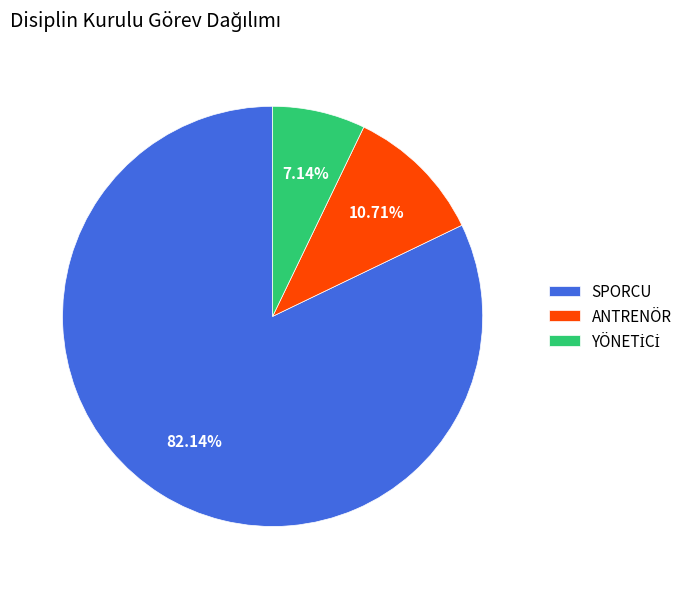

Is ANTRENÖR the majority of the pie?

No